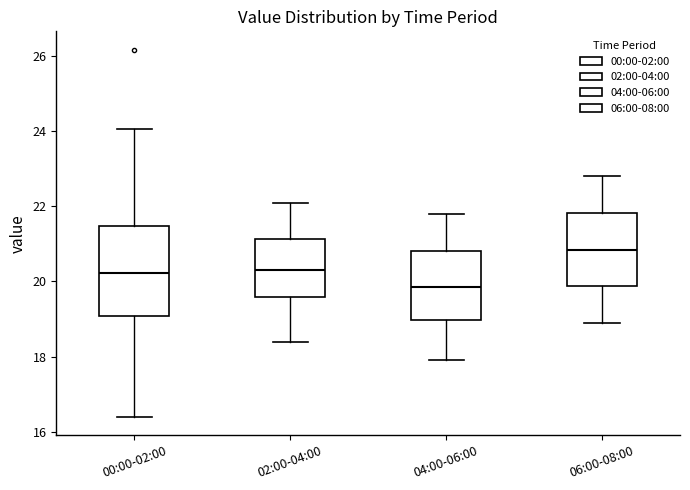

Reading left to right, transcribe this box plot: for each box, give where its median line is, the range the box spans, and where its two whiskers end, as read against the y-axis. The values are not printed on the chart, so give them approximately, as read against the axis.

00:00-02:00: median 20.2, box 19.0 to 21.4, whiskers 16.4 to 24.0
02:00-04:00: median 20.4, box 19.6 to 21.2, whiskers 18.4 to 22.2
04:00-06:00: median 19.8, box 19.0 to 20.8, whiskers 18.0 to 21.8
06:00-08:00: median 20.8, box 19.8 to 21.8, whiskers 19.0 to 22.8